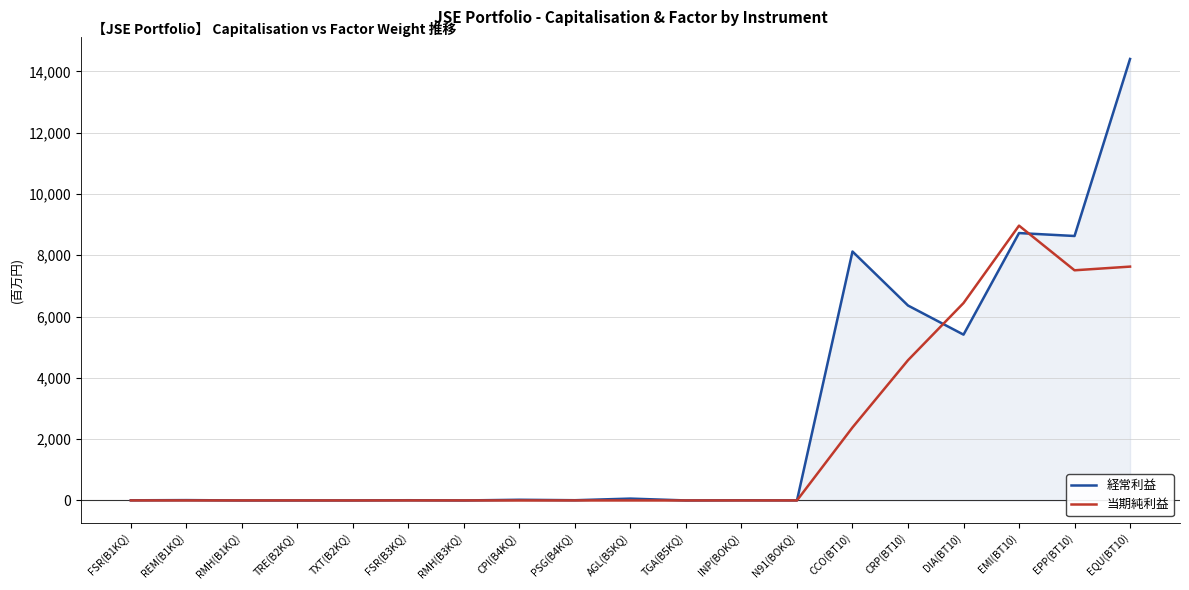

At how many categories does at least one series exceed 984?

6